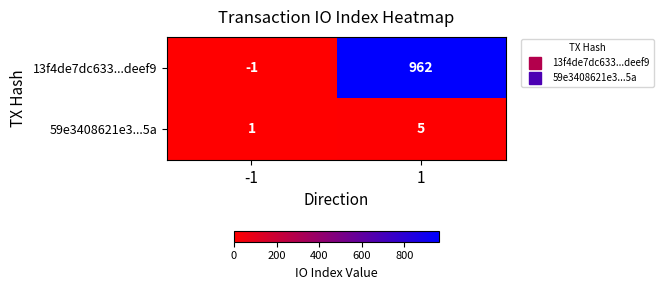

What value does the 59e3408621e3...5a series have at 1?

5